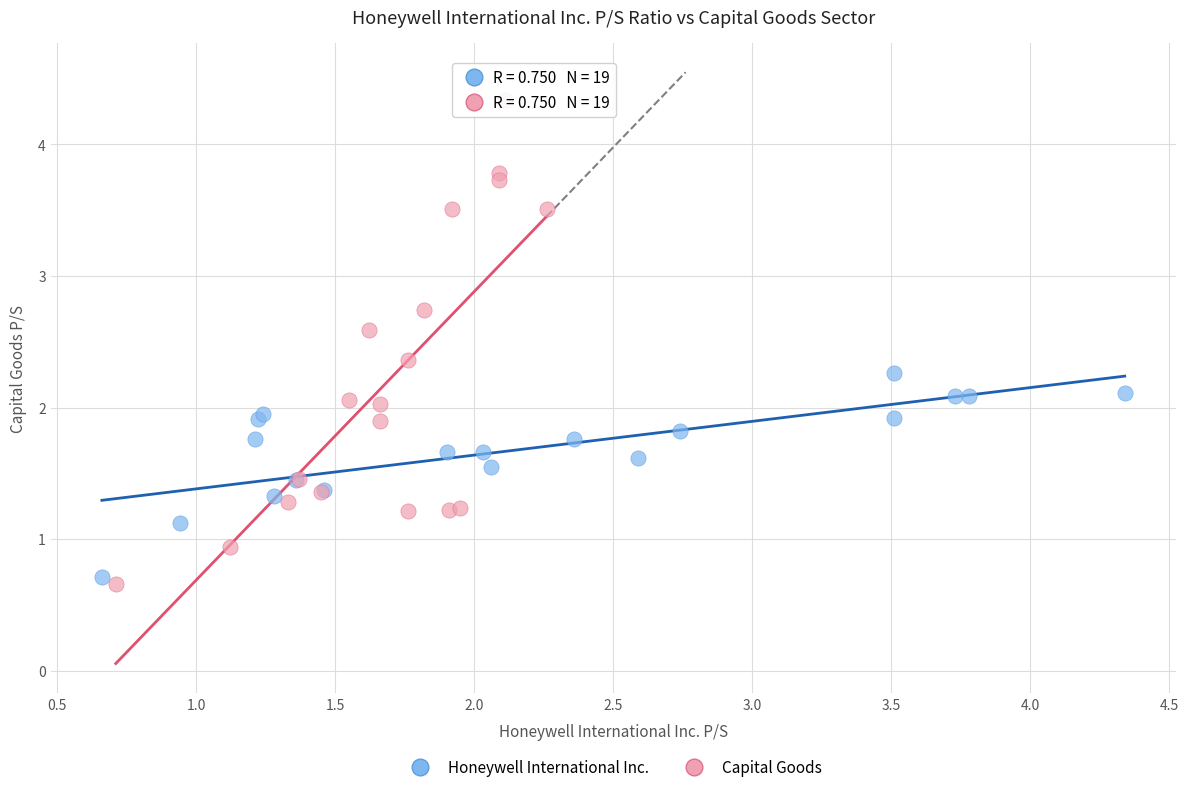

Which series has the largest Y range (max minus min)?

Capital Goods